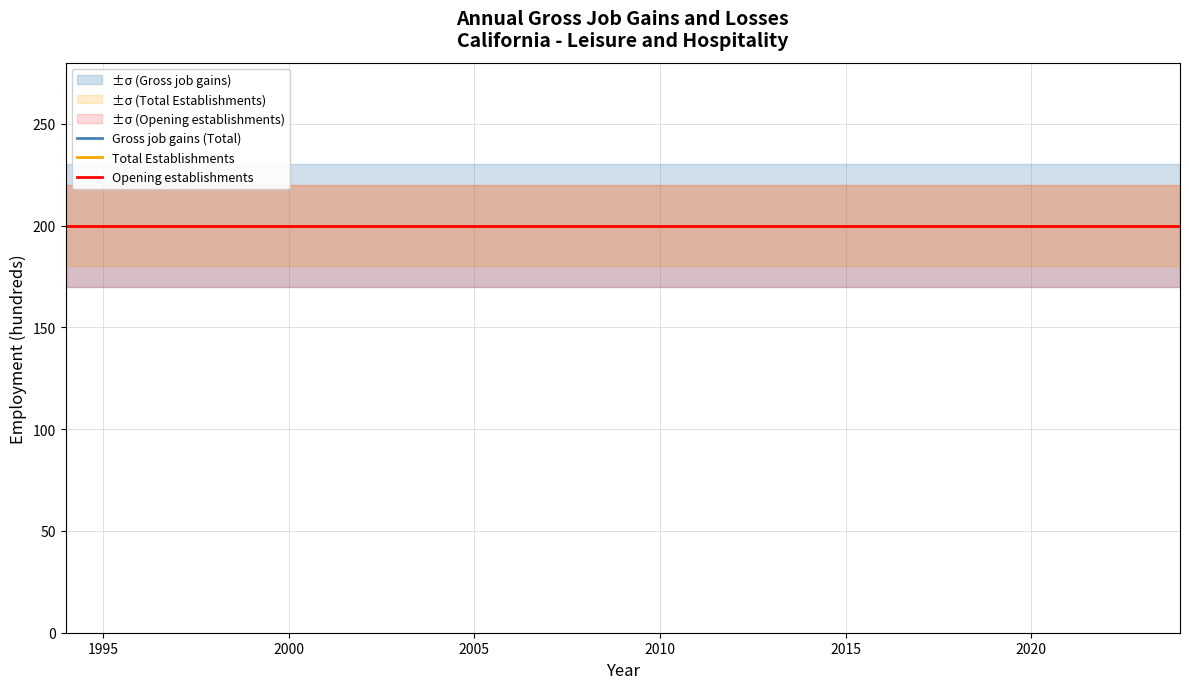

How many series are shown in this chart?

6